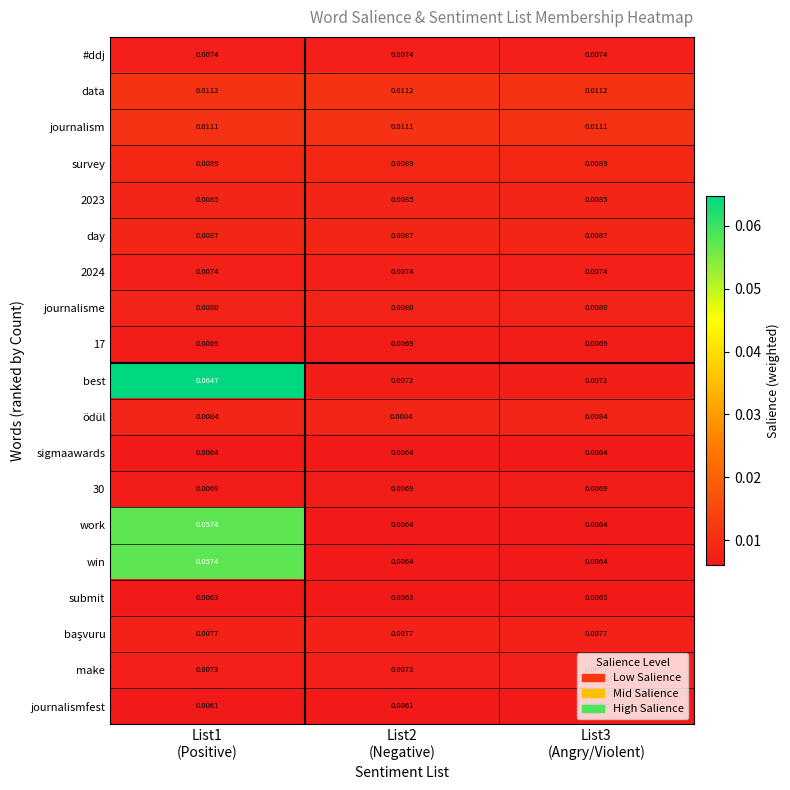

Which series changed the most between List1
(Positive) and List2
(Negative)?

best